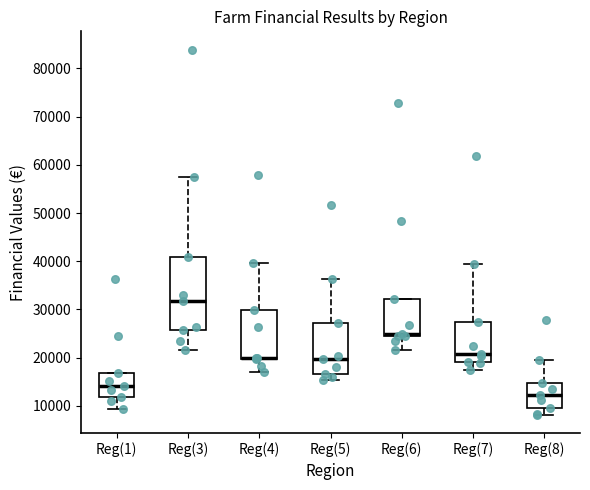

Comparing the boxes themselves (not the whiskers), which one is the tallest?

Reg(3)